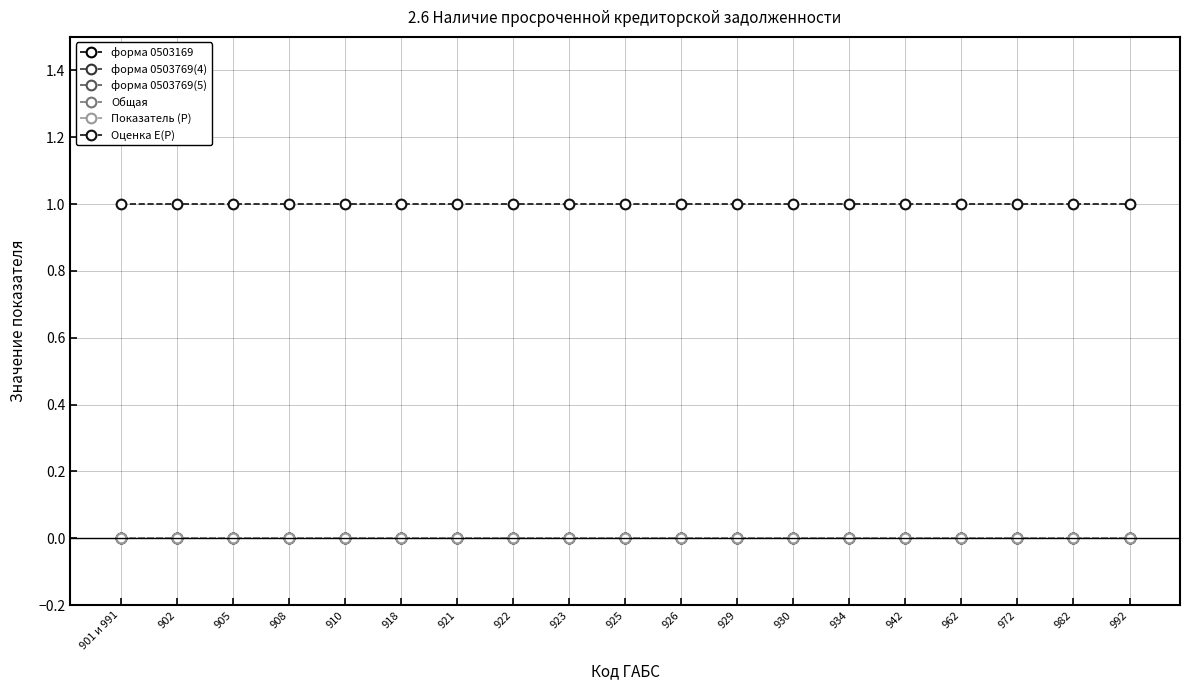

At which label is форма 0503769(5) closest to 0?

901 и 991